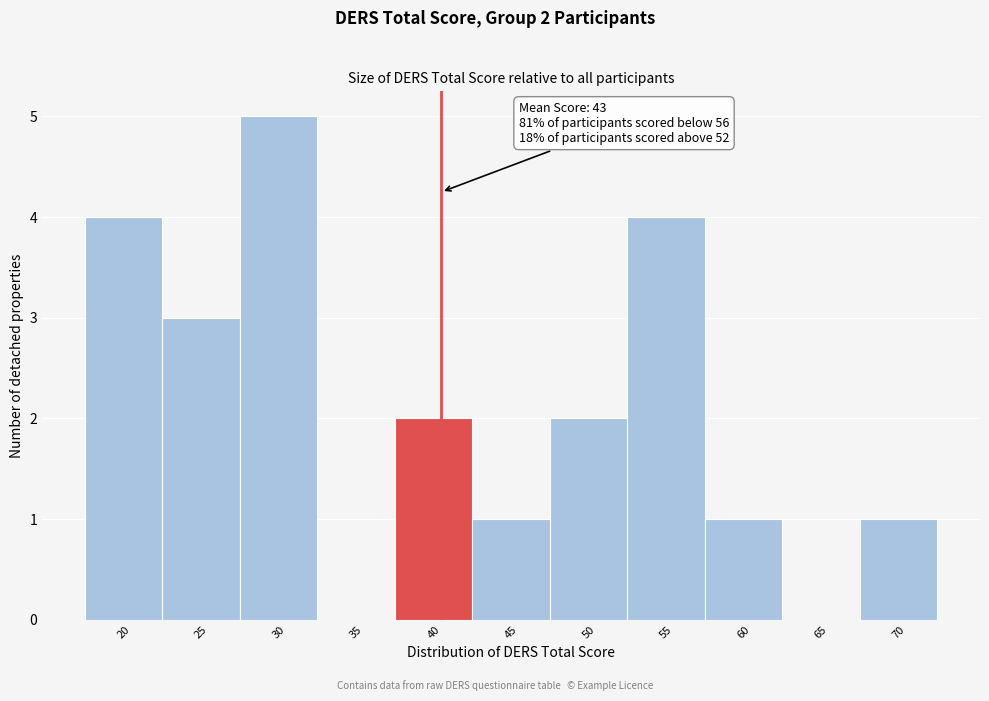

Reading right to left, what are all the values shown in this chart?

70=1	65=0	60=1	55=4	50=2	45=1	40=2	35=0	30=5	25=3	20=4